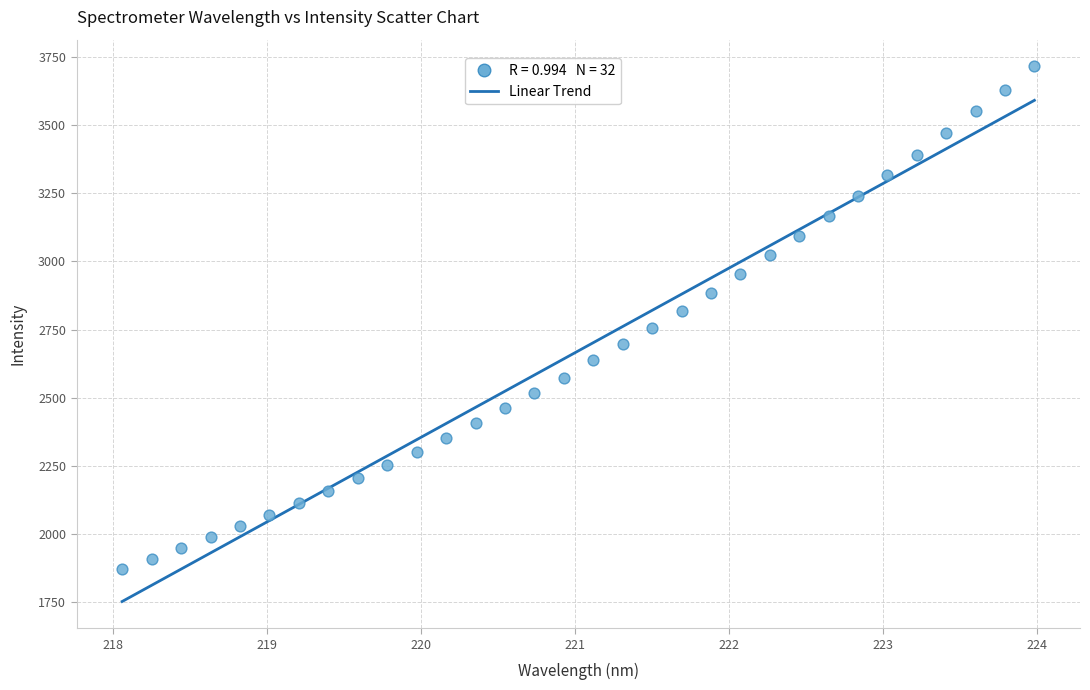

What is the range of X values (max minus min)?

5.9